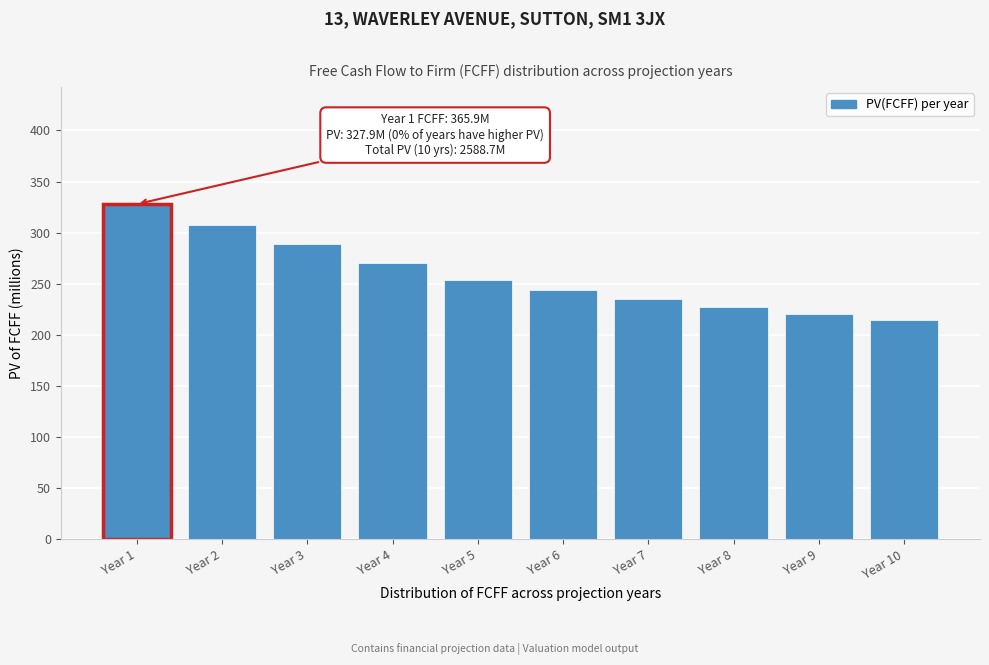

Reading left to right, list all the values displayed in this chart.

Year 1=327.9	Year 2=307.6	Year 3=288.5	Year 4=270.6	Year 5=253.8	Year 6=243.7	Year 7=234.8	Year 8=227.0	Year 9=220.3	Year 10=214.5